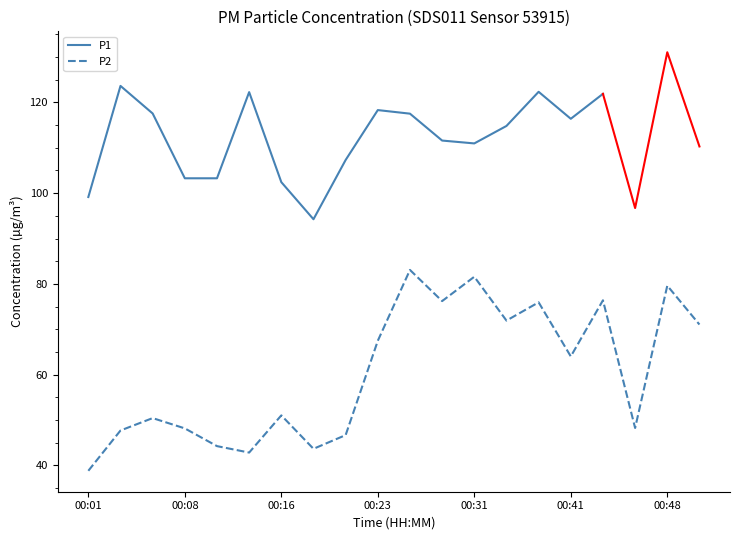

What is the minimum value for P2?

38.8